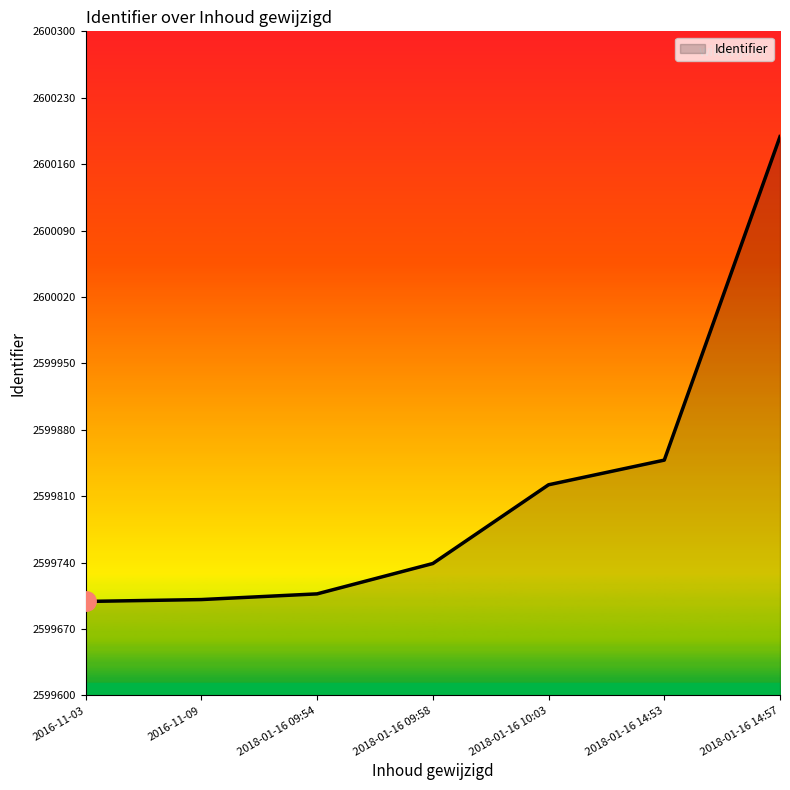

What is the smallest value displayed?

2599699